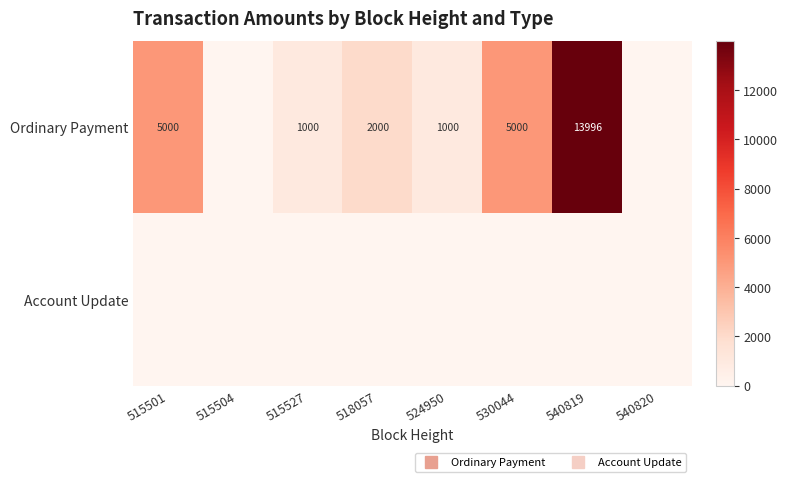

Is it true that Ordinary Payment equals -6892 at 540820?

False